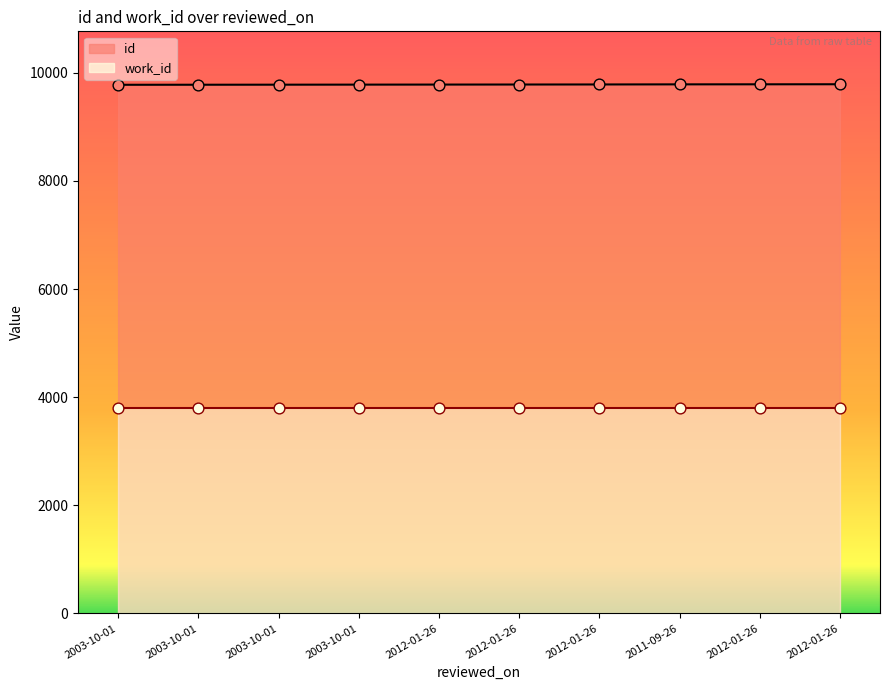

What is the ratio of the value at 2003-10-01 to the value at 2003-10-01?

1.0